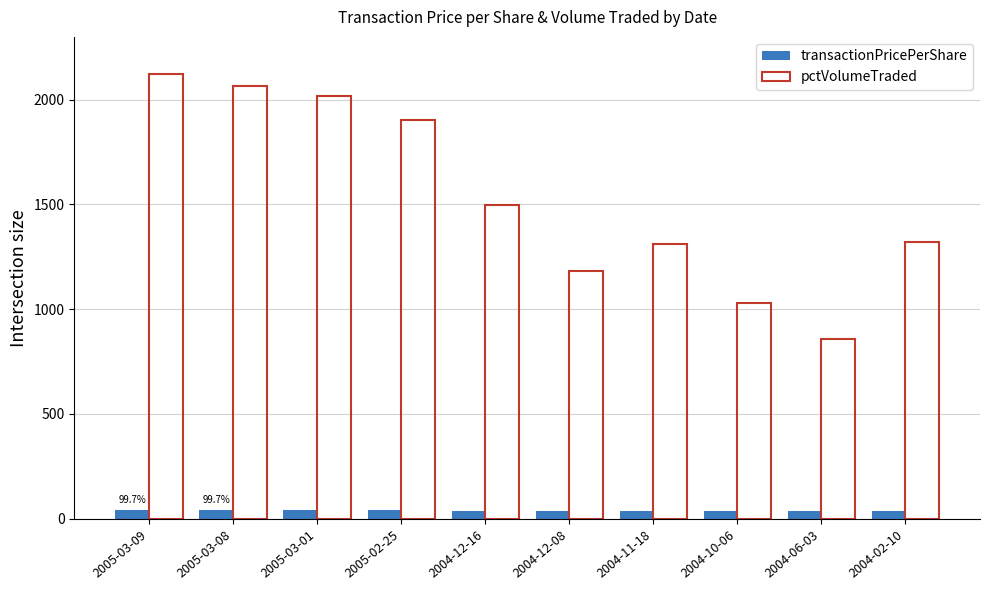

Which category has the highest value across all series?

2005-03-09